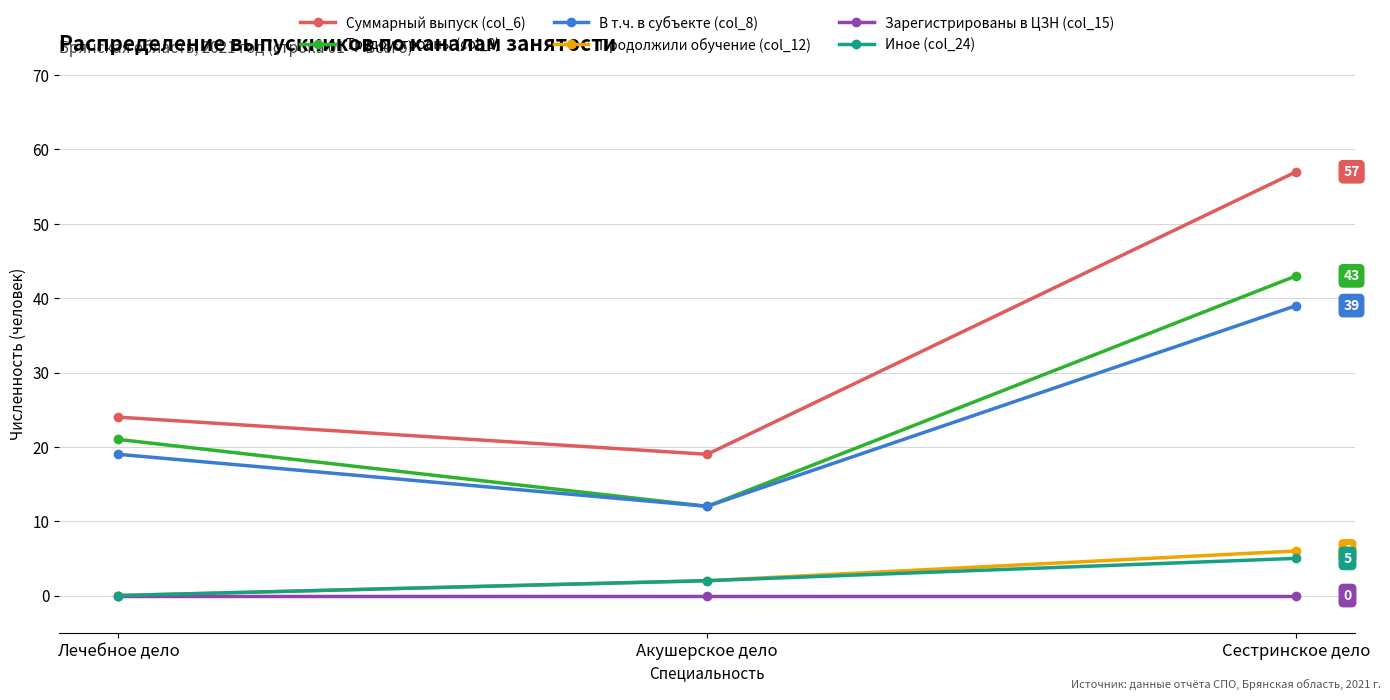

Which series has the largest range (max minus min)?

Суммарный выпуск (col_6)